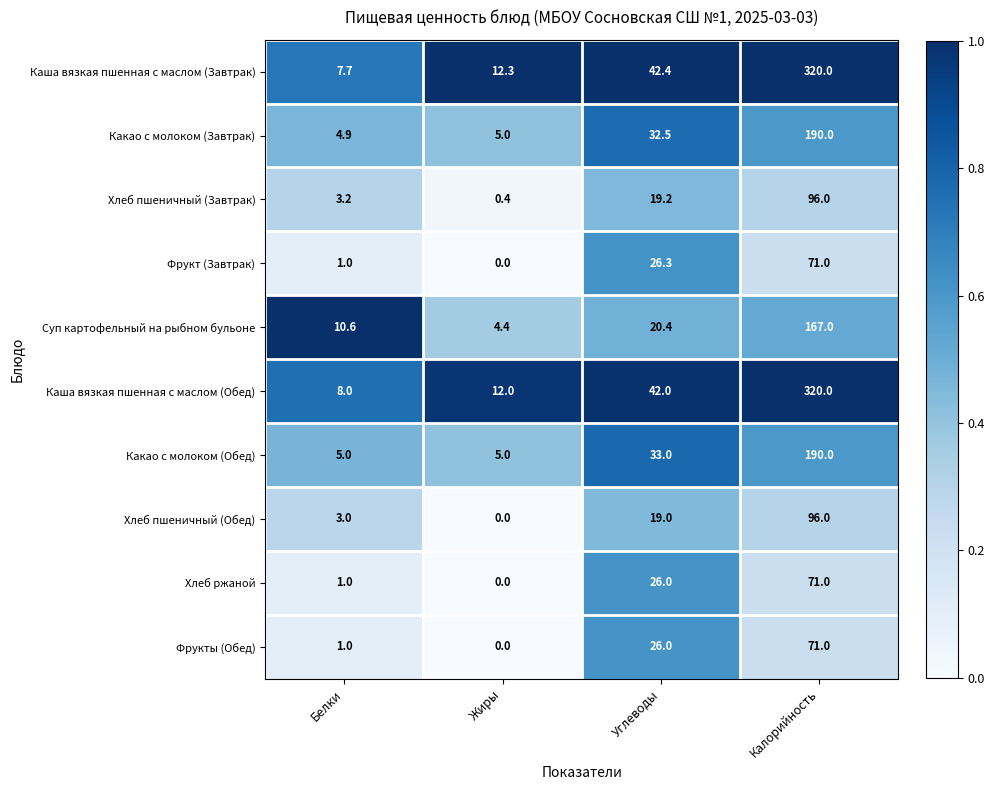

At which category is the sum across all series the highest?

Калорийность